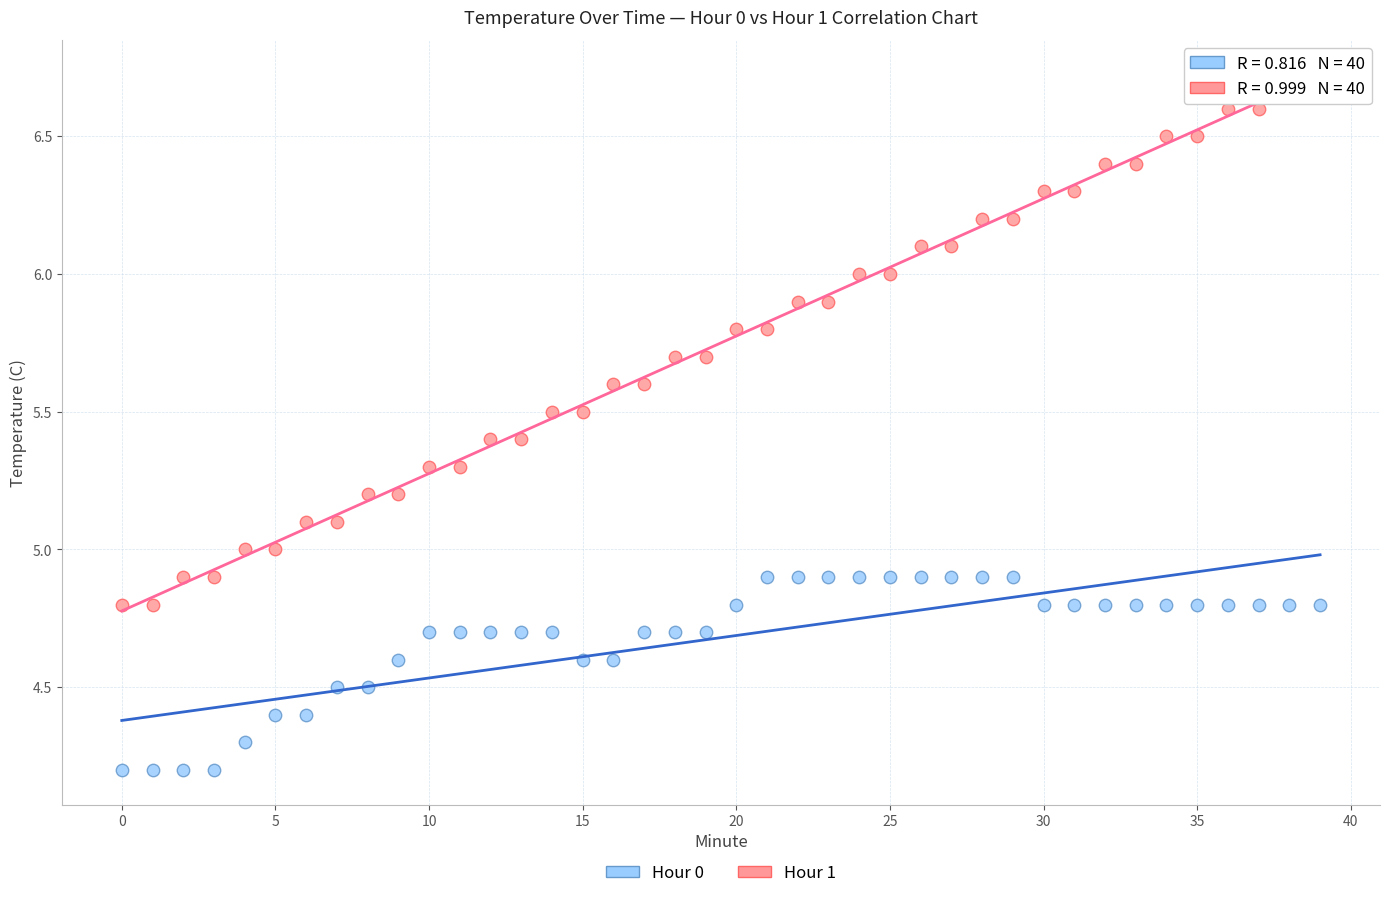

What are all the series names shown in the legend?

Hour 0, Hour 1